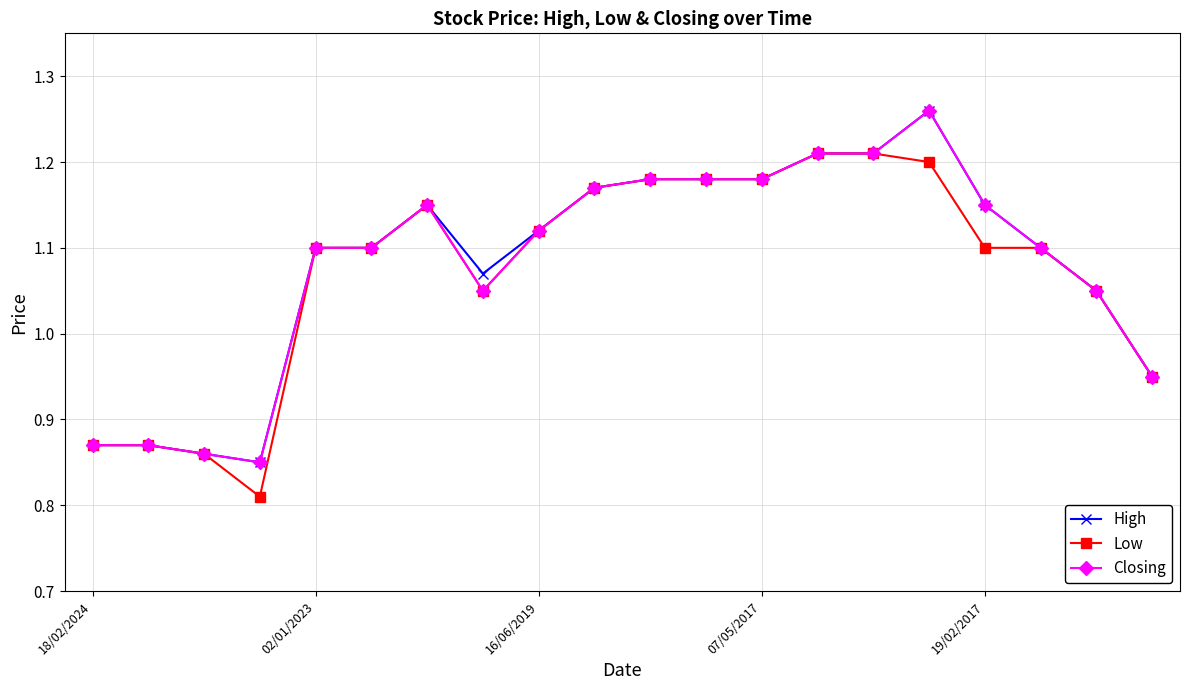

True or false: High has more than 1 points higher than both neighbors.

True